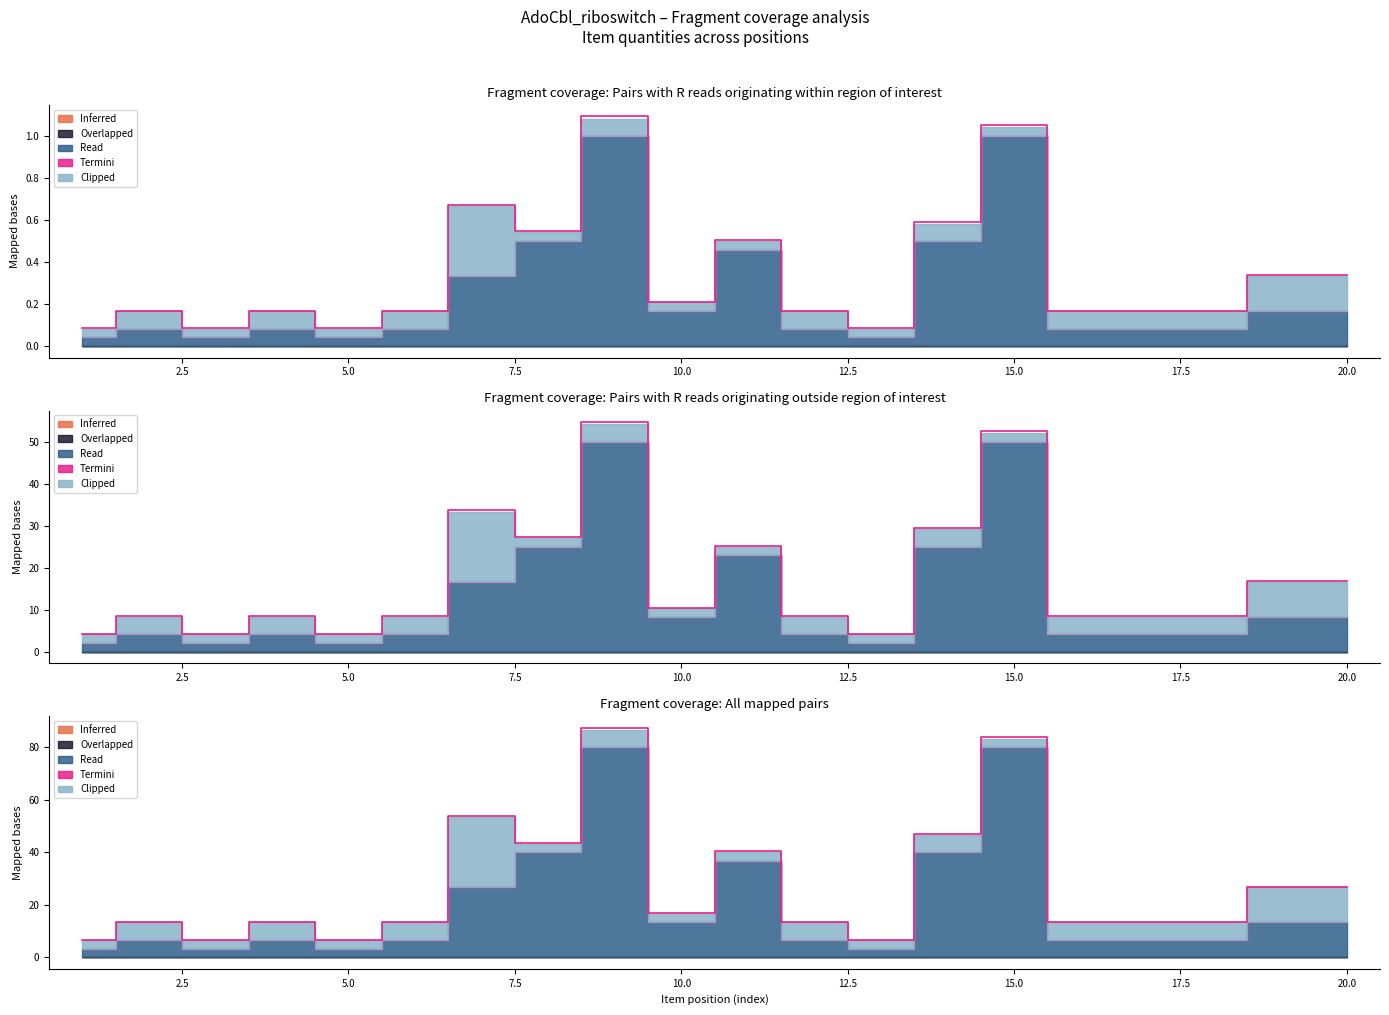

True or false: the data has more than 0 interior local peaks.

True